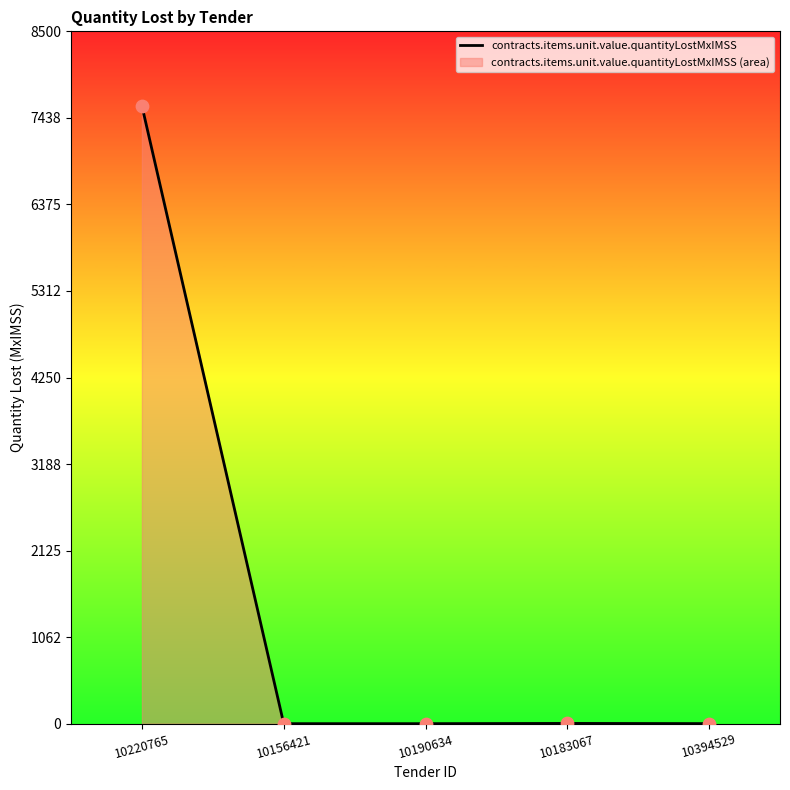

Which has a higher value, 10394529 or 10183067?

10183067